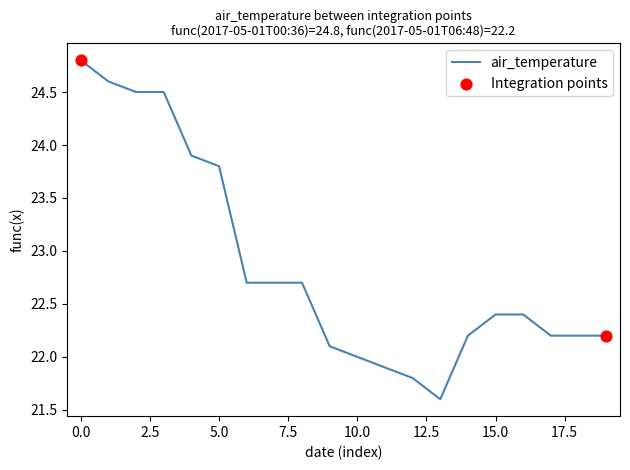

What is the difference between the maximum and minimum values?

3.2